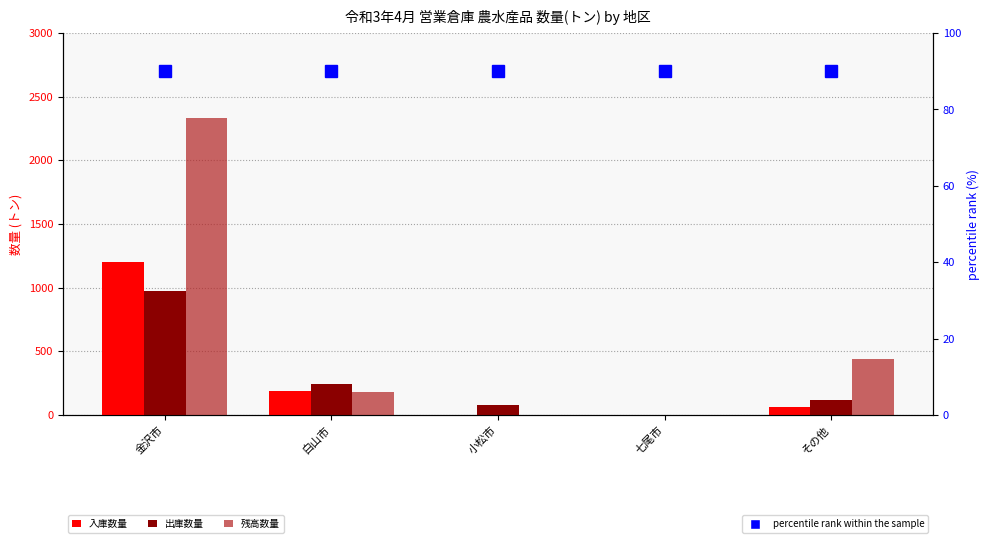

Reading left to right, transcribe all the data shown in this chart.

入庫数量: 金沢市=1204	白山市=184	小松市=0	七尾市=0	その他=60
出庫数量: 金沢市=977	白山市=240	小松市=75	七尾市=0	その他=116
残高数量: 金沢市=2329	白山市=180	小松市=2	七尾市=0	その他=440
percentile rank: 金沢市=90	白山市=90	小松市=90	七尾市=90	その他=90